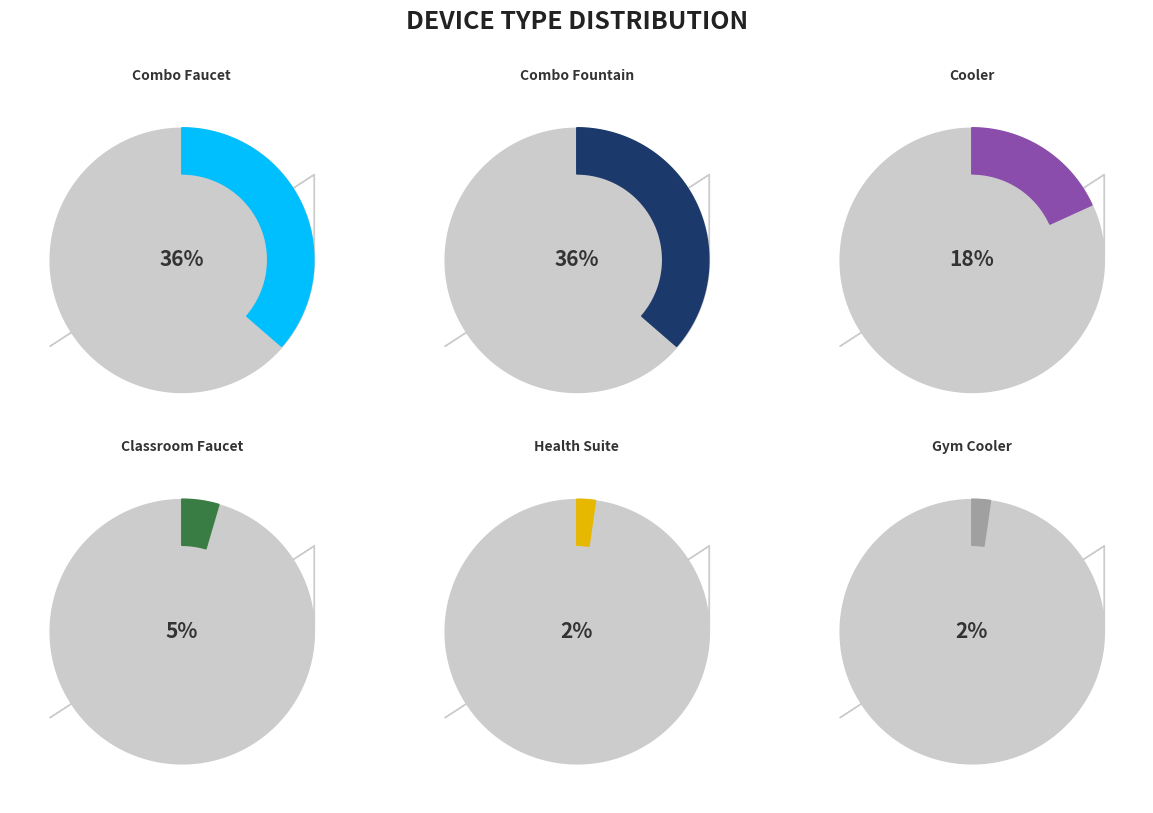

To the nearest percent, what is the combined percentage of Combo Fountain and Classroom Faucet?

41%